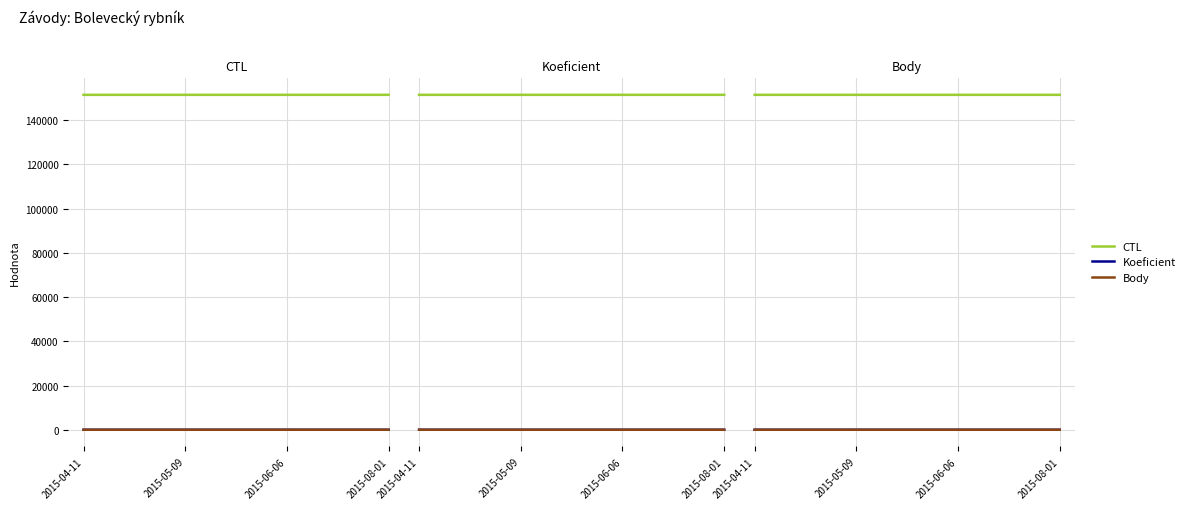

What is the label of the 3rd point from the left?

2015-06-06